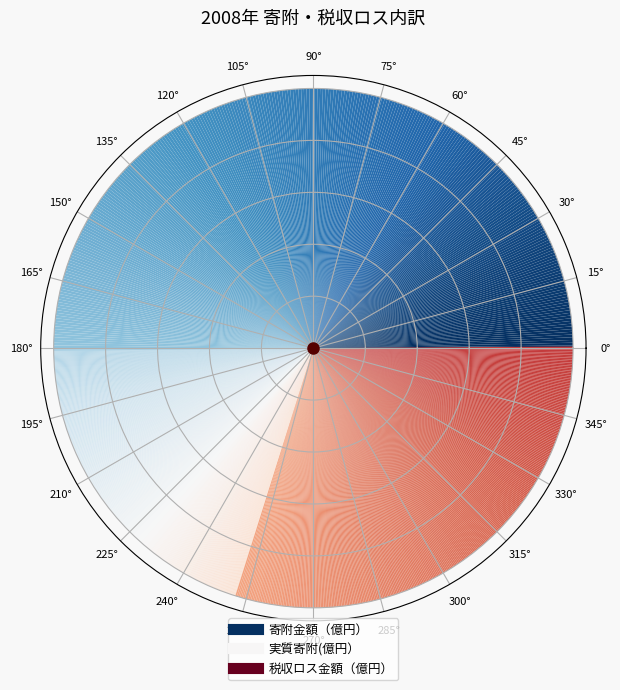

What percentage is NOT represented by 税収ロス金額（億円）?

70.1%